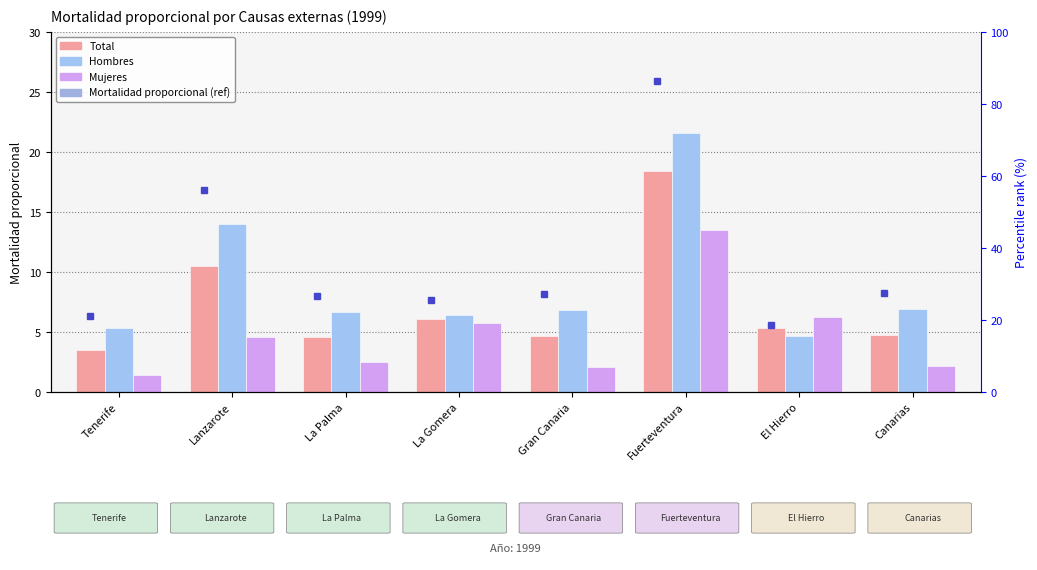

Which series has the largest total across all categories?

Hombres